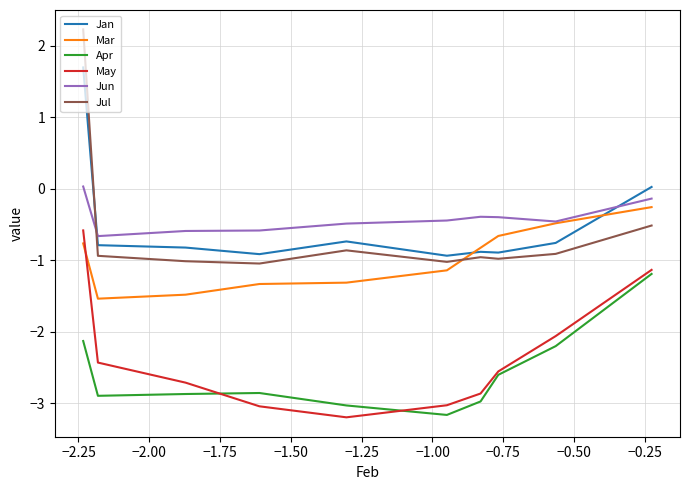

Which series has the largest range (max minus min)?

Jul